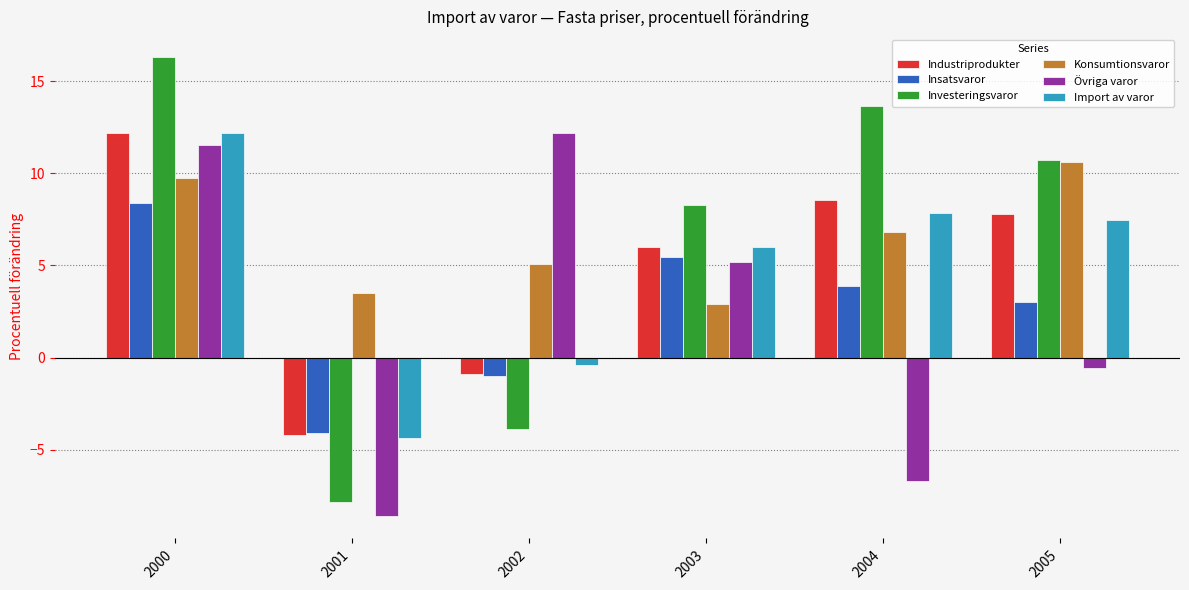

Does the chart contain any negative values?

Yes